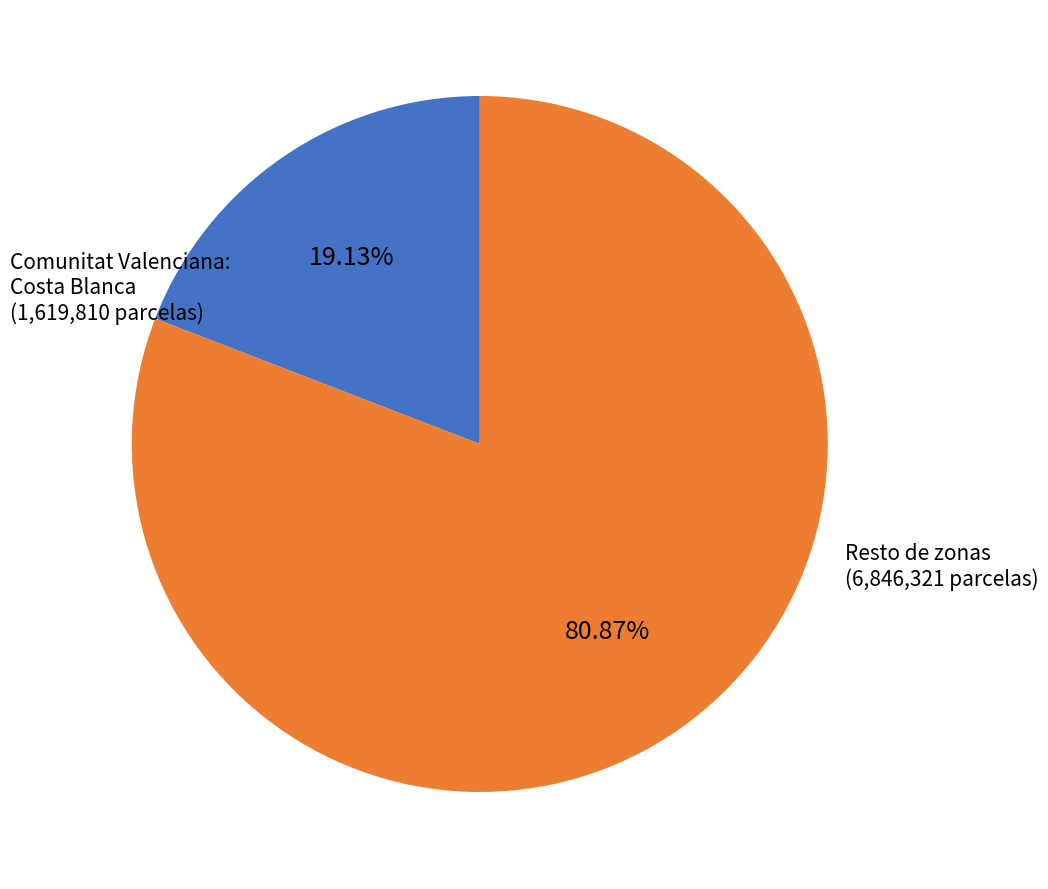

Does any single category account for the majority?

Yes